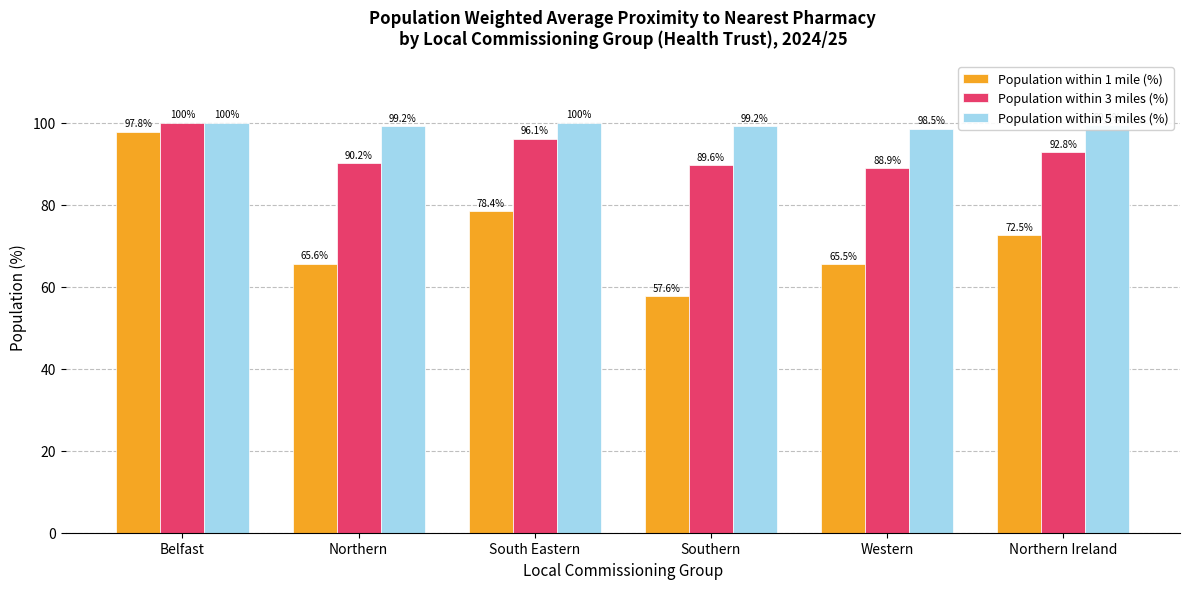

The Population within 5 miles (%) series shows 170.3 at South Eastern. True or false?

False